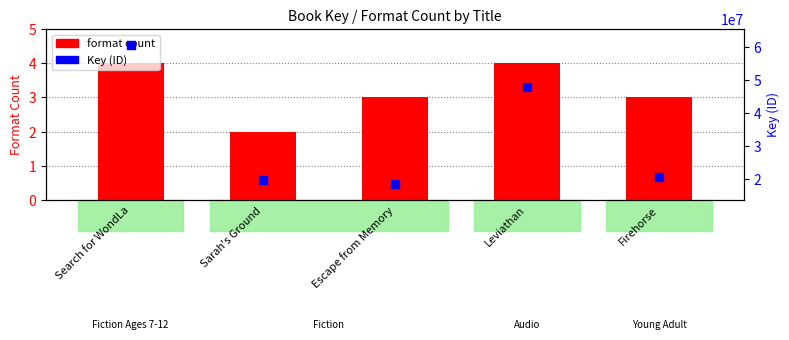

Which series contains the highest Y value?

Key (ID)